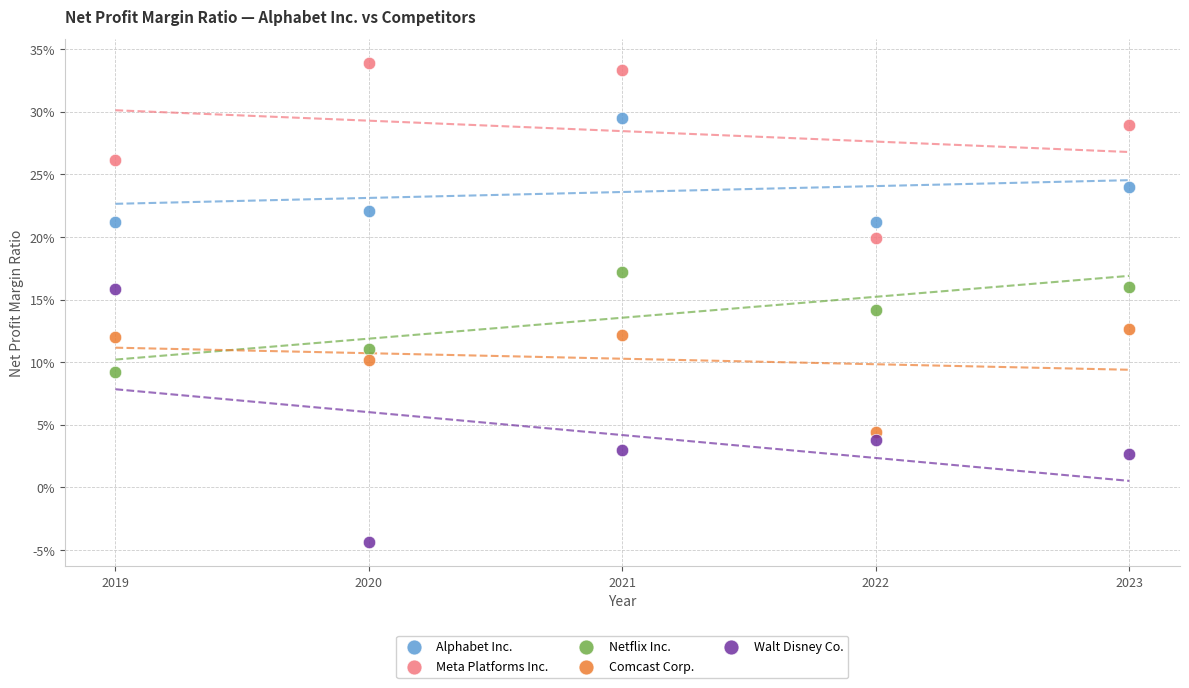

What are all the series names shown in the legend?

Alphabet Inc., Meta Platforms Inc., Netflix Inc., Comcast Corp., Walt Disney Co.